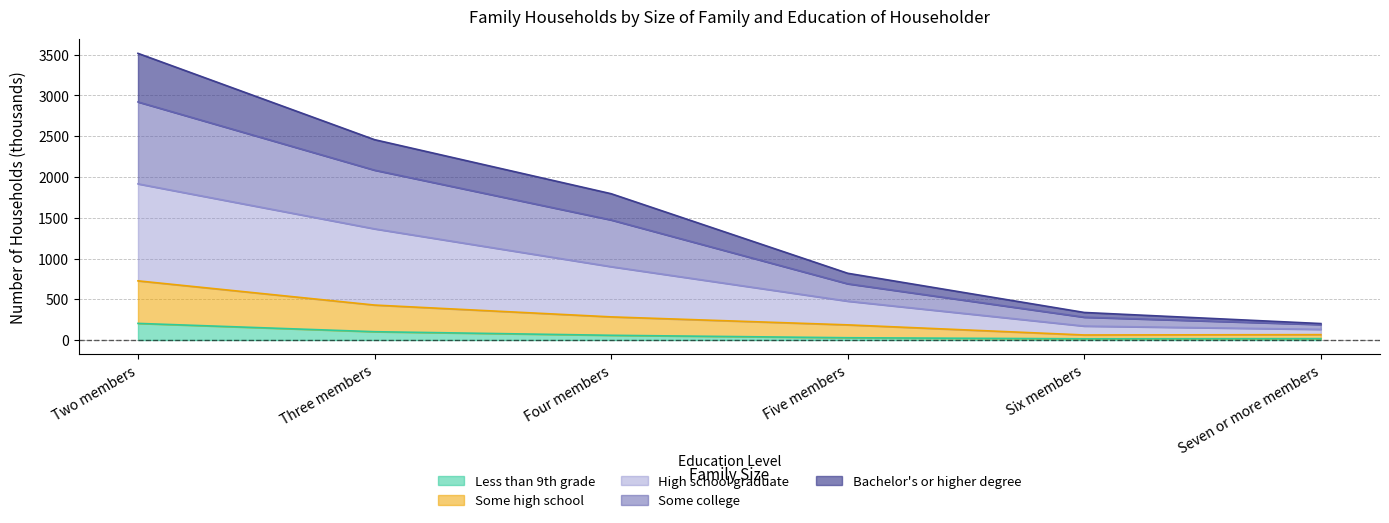

Does the chart have visible grid lines?

Yes